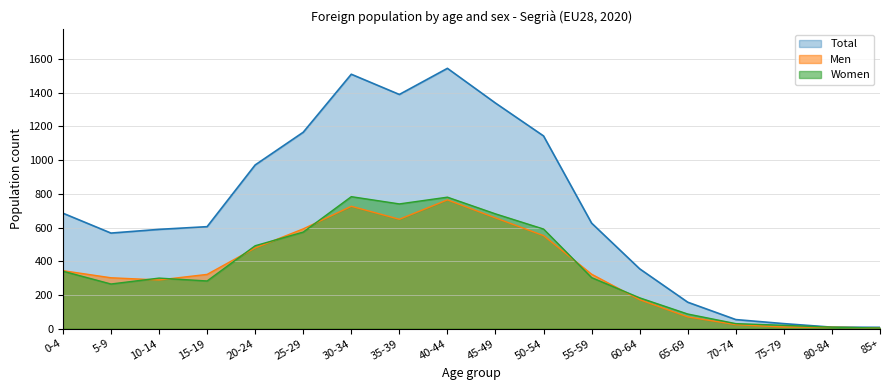

Reading right to left, what are all the values shown in this chart?

Men: 4	9	10	24	70	172	323	552	657	764	649	726	592	479	322	289	302	344
Women: 4	9	20	30	87	183	303	591	681	780	740	783	573	492	283	300	265	341
Total: 8	9	30	54	157	355	626	1143	1338	1544	1389	1509	1165	971	605	589	567	685